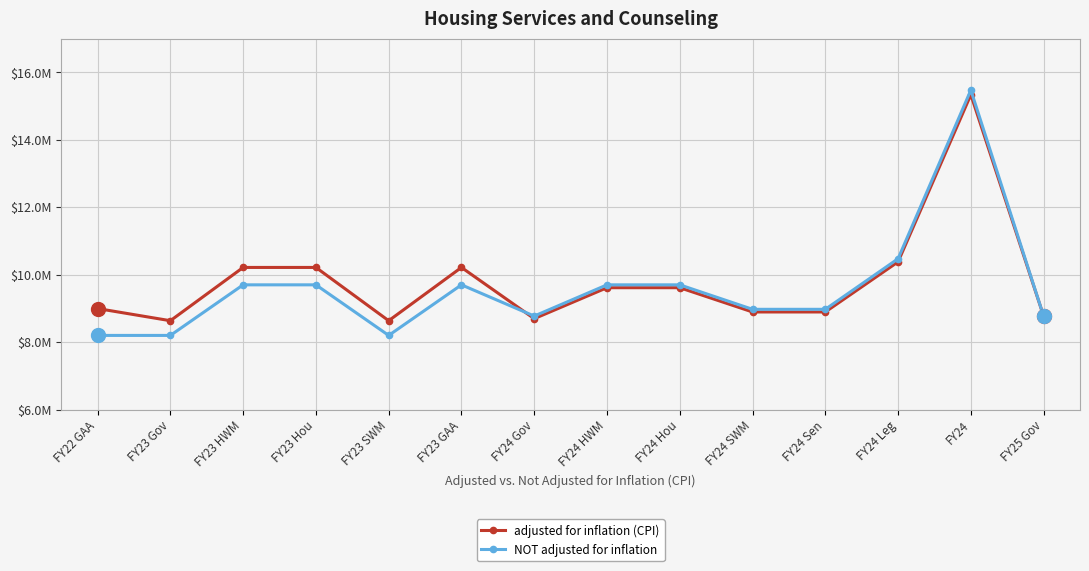

What are all the series names shown in the legend?

adjusted for inflation (CPI), NOT adjusted for inflation